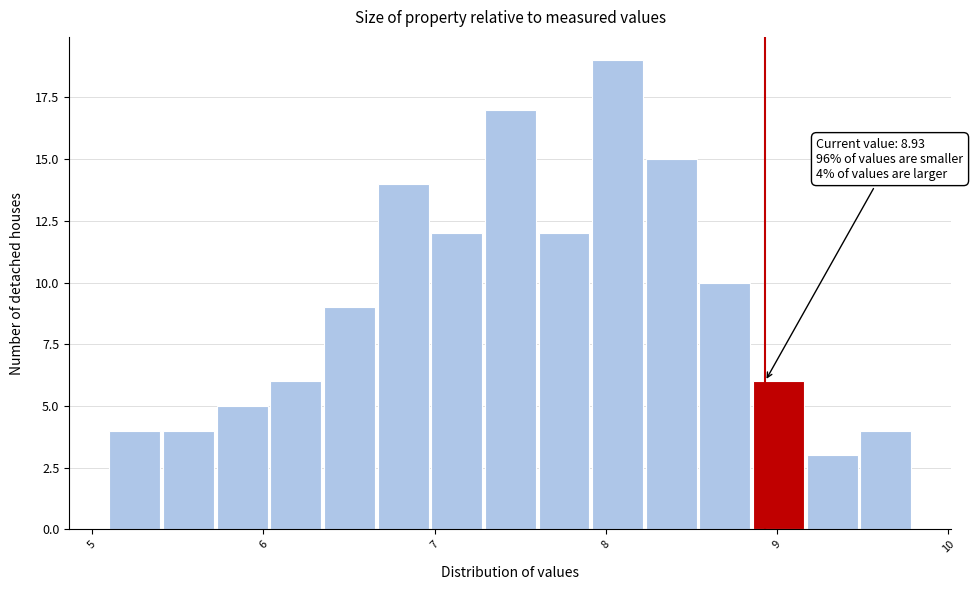

Around what value on the x-axis is the tallest bar? Give the approximate position of its centre, as read against the axis.

8.1